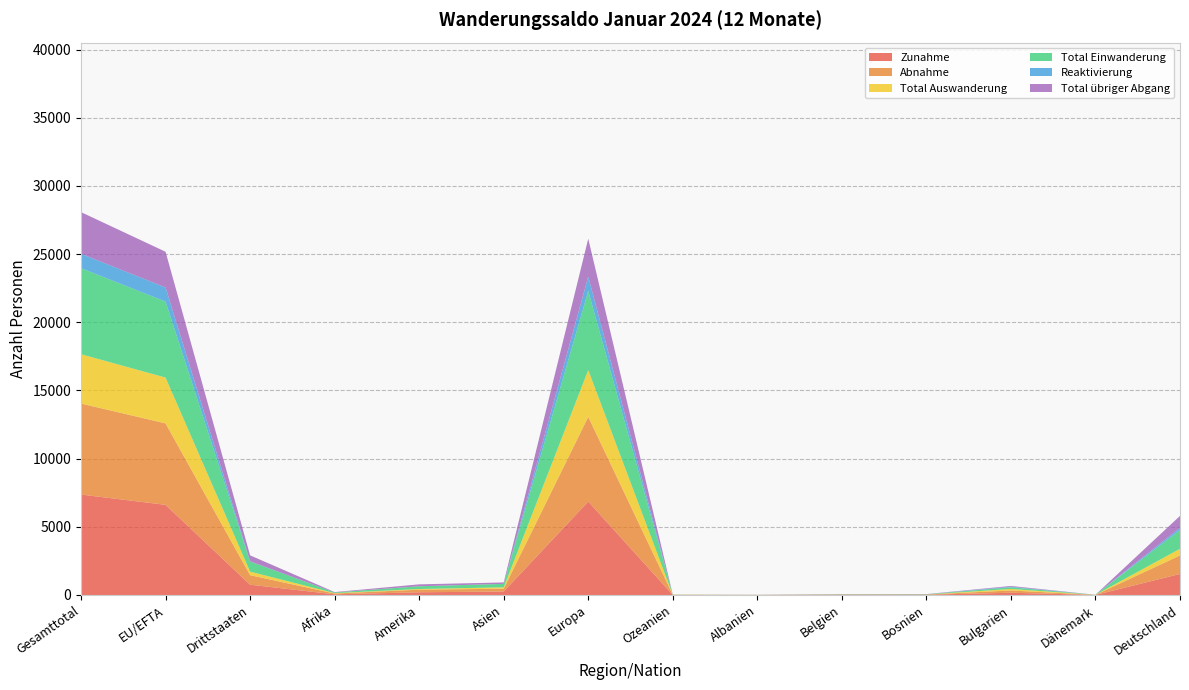

Reading left to right, list all the values displayed in this chart.

Zunahme: 7365	6611	754	51	200	253	6853	8	4	19	22	164	5	1542
Abnahme: 6673	5974	699	56	190	207	6212	8	4	14	11	167	4	1358
Total Auswanderung: 3619	3358	261	29	50	102	3431	7	1	5	1	111	2	489
Total Einwanderung: 6312	5571	741	50	200	253	5801	8	4	15	22	120	5	1381
Reaktivierung: 1053	1040	13	1	0	0	1052	0	0	4	0	44	0	161
Total übriger Abgang: 3054	2616	438	27	140	105	2781	1	3	9	10	56	2	869